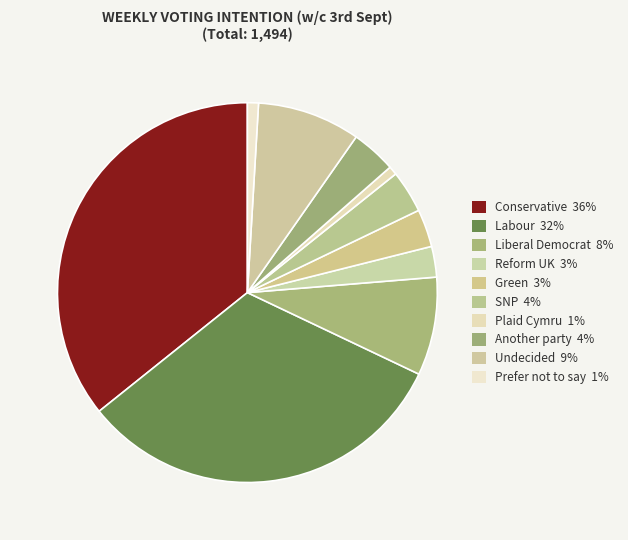

Is Another party the majority of the pie?

No